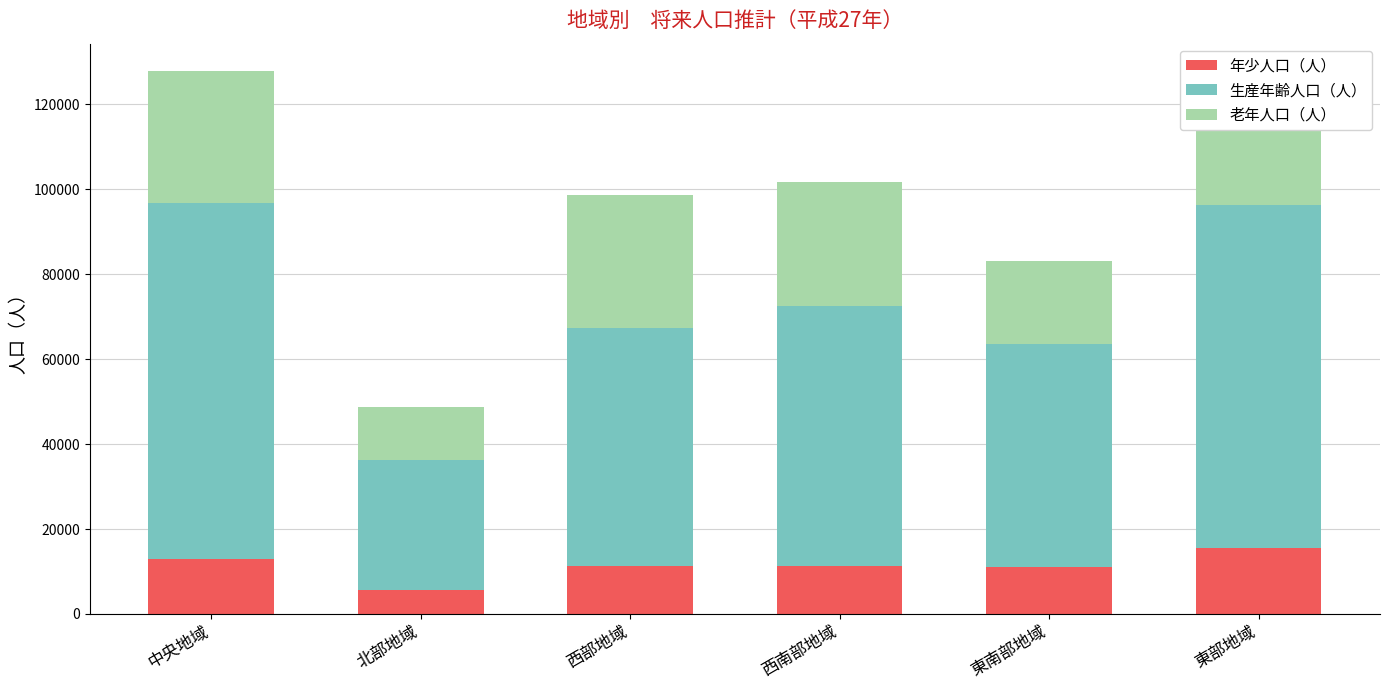

How many series are shown in this chart?

3